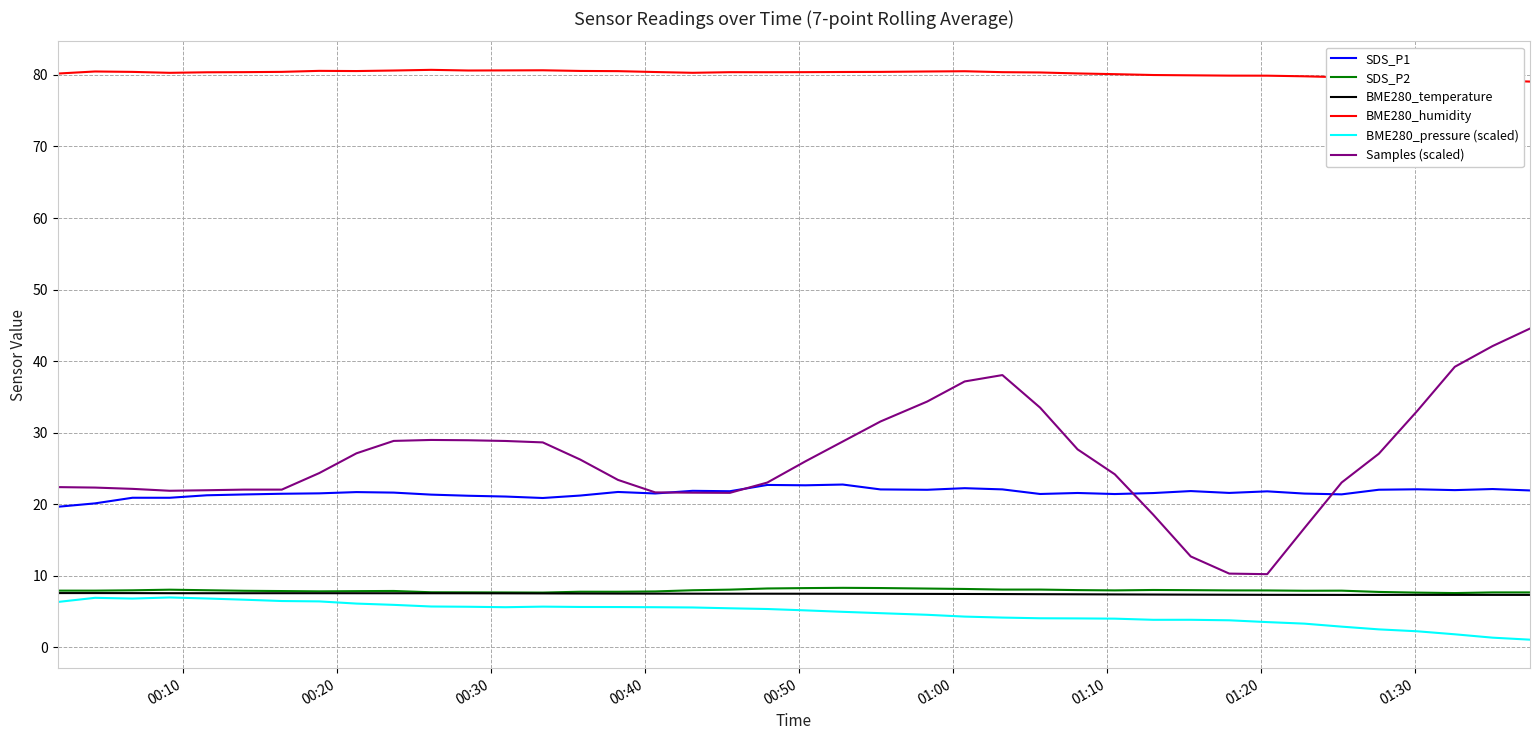

What is the highest value of the BME280_temperature series?

7.6